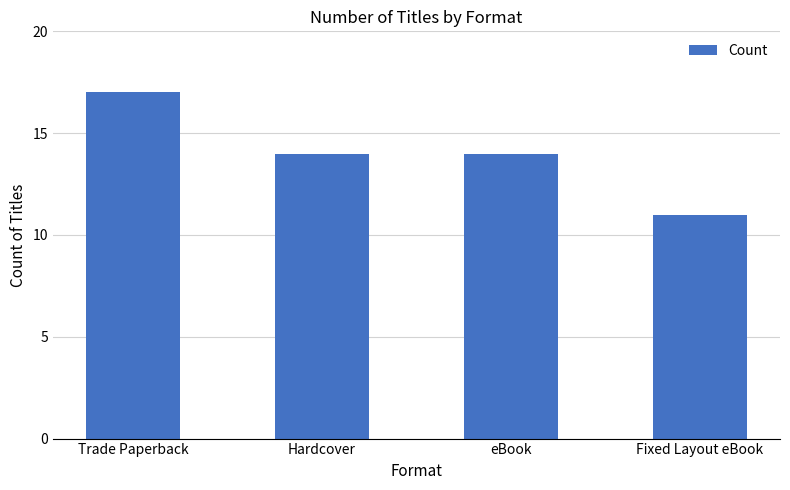

Are the bars grouped side by side (vs. stacked)?

No